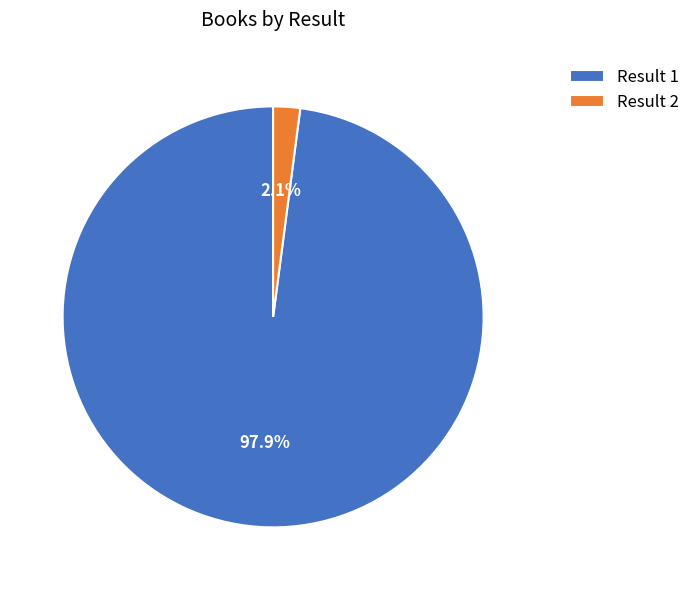

To the nearest percent, what is the average slice percentage?

50%